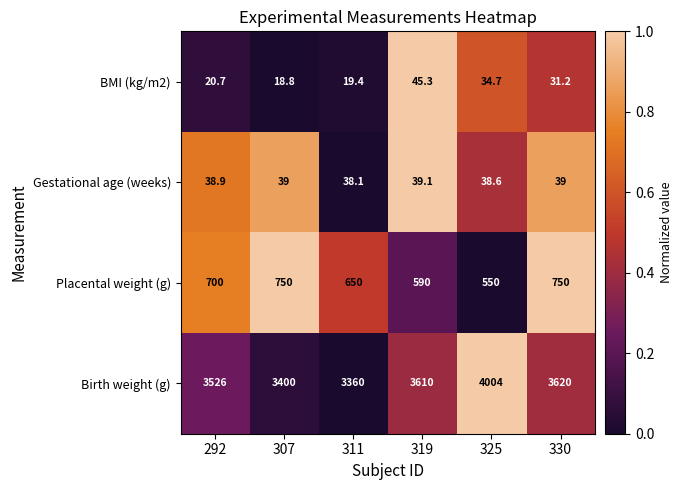

The Gestational age (weeks) series shows 61.8 at 325. True or false?

False